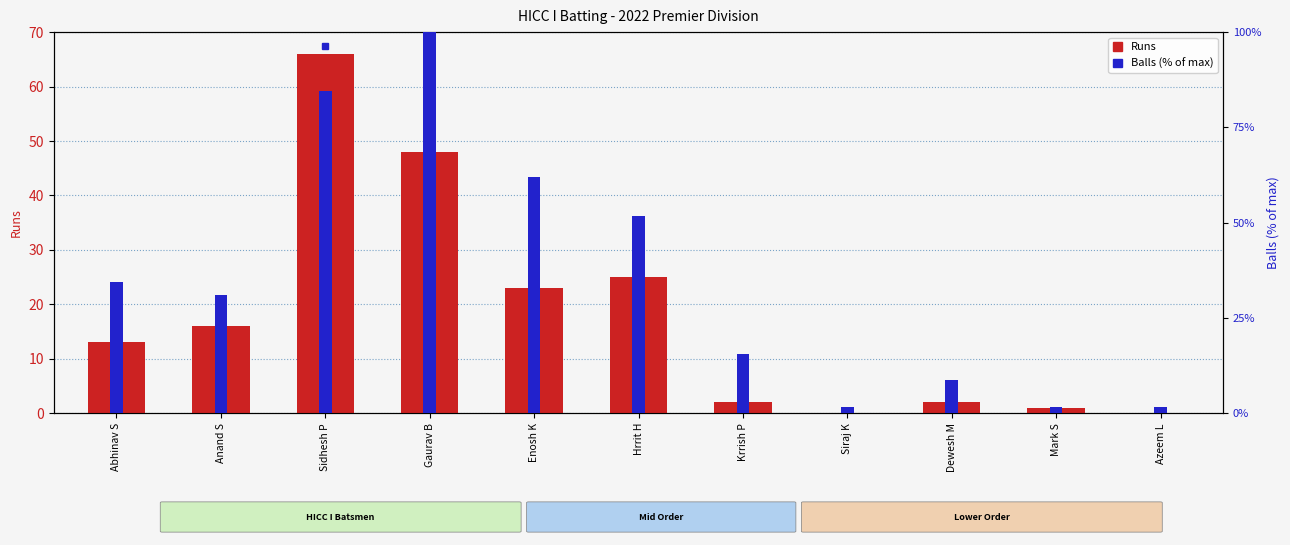

Rank the categories by Balls (% of max) value from highest to lowest.

Gaurav B, Sidhesh P, Enosh K, Hrrit H, Abhinav S, Anand S, Krrish P, Dewesh M, Siraj K, Mark S, Azeem L